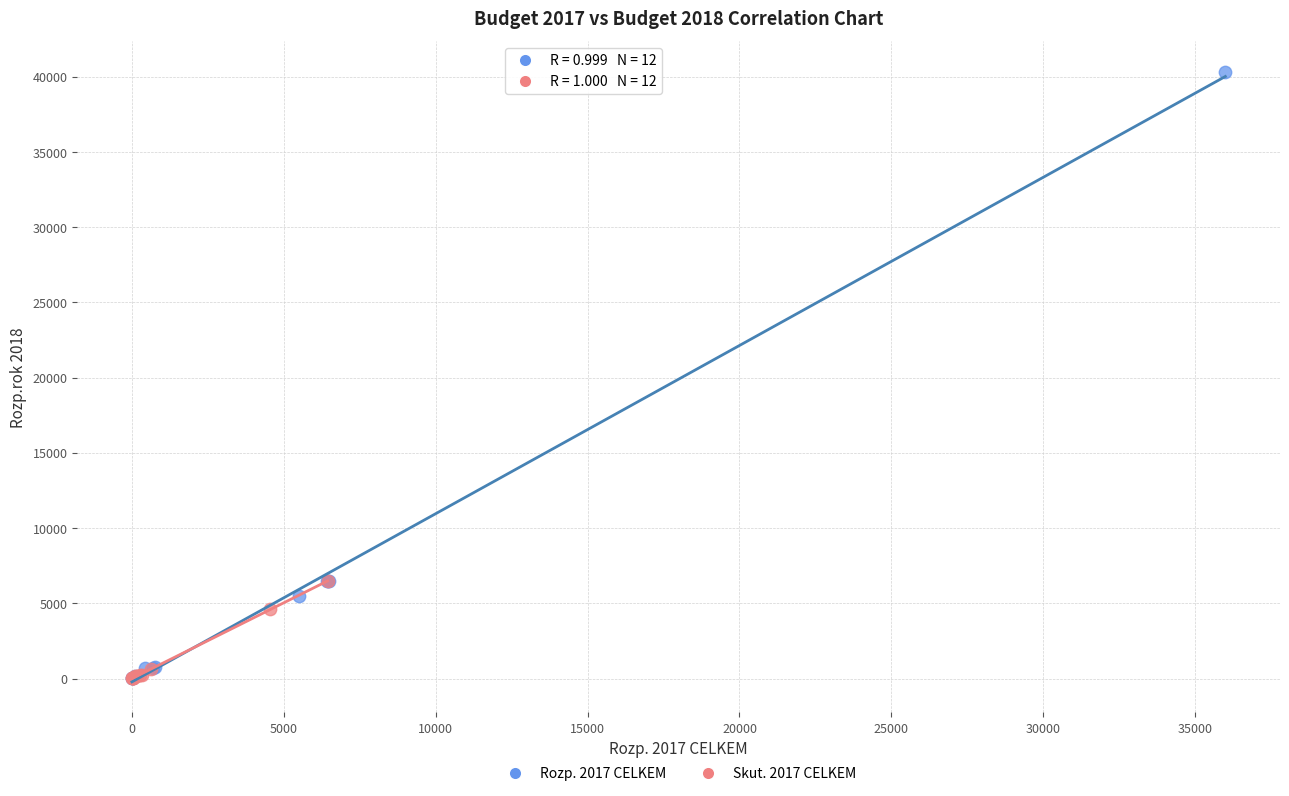

Which series has the largest Y range (max minus min)?

Rozp. 2017 CELKEM